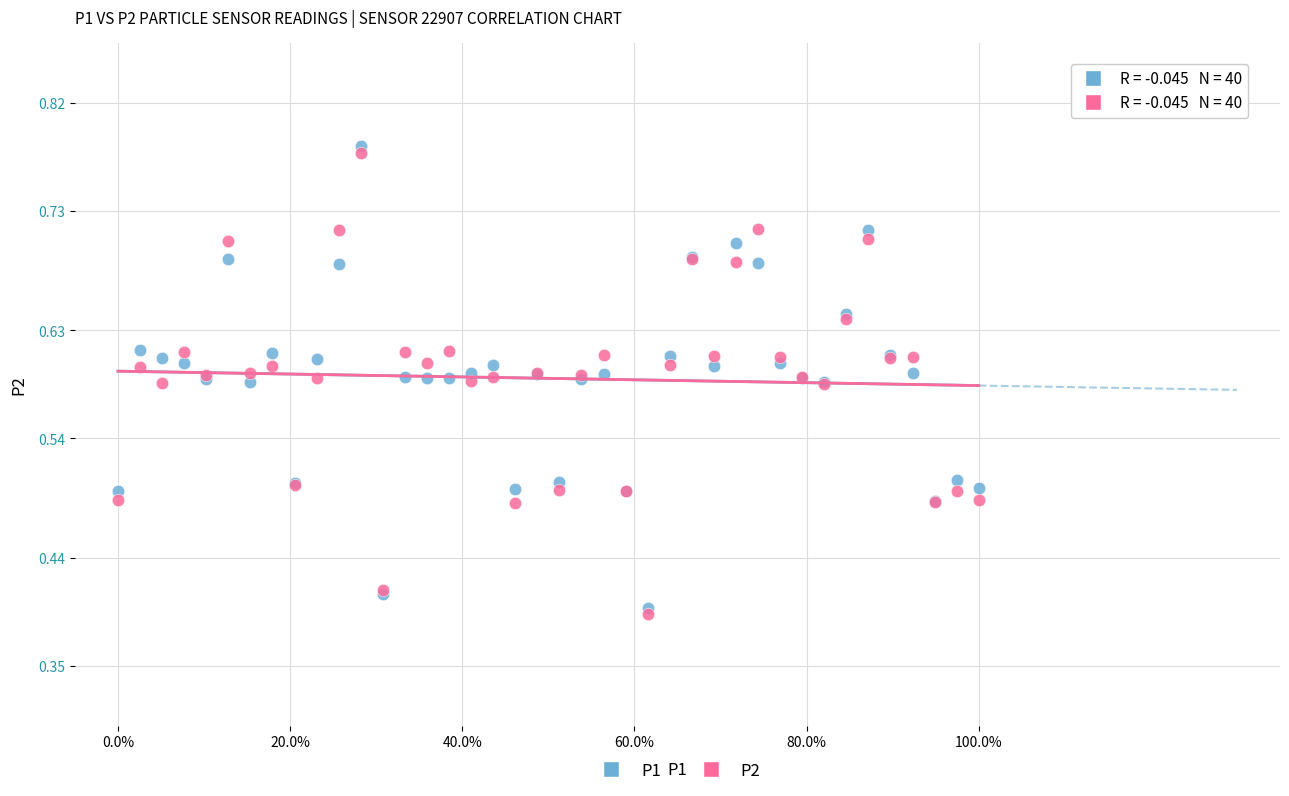

What are all the series names shown in the legend?

P1, P2